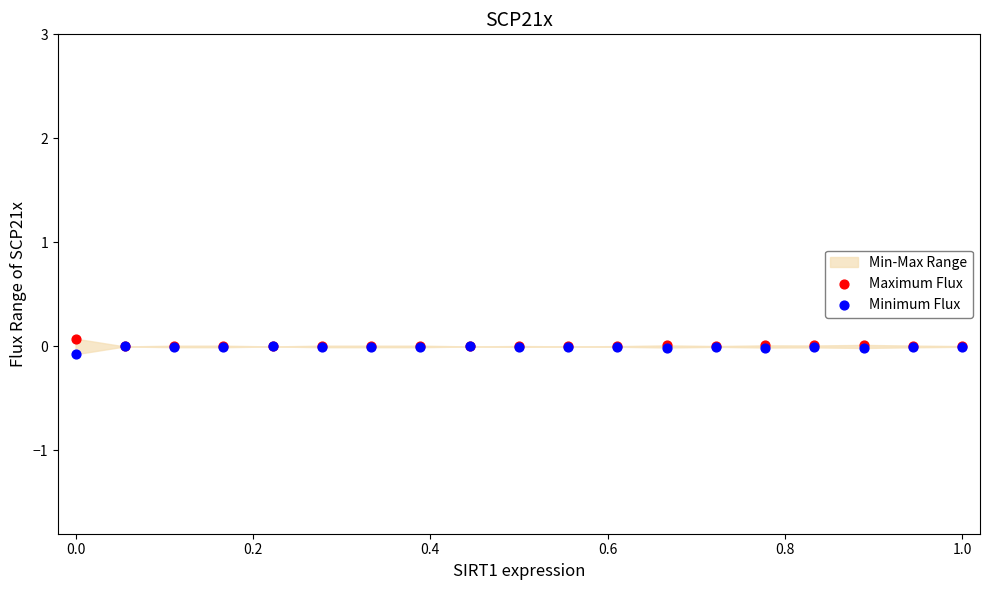

Which series contains the lowest Y value?

Minimum Flux